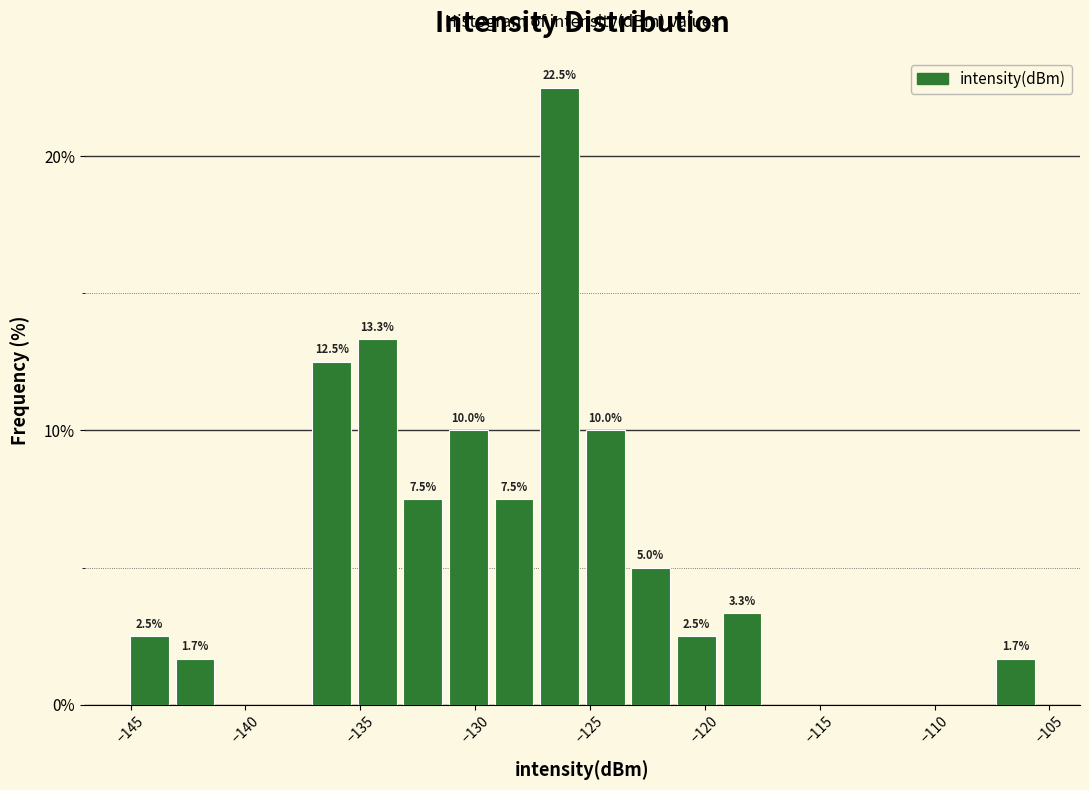

Read against the x-axis, roughly where is the centre of the tallest bar?

-126.5